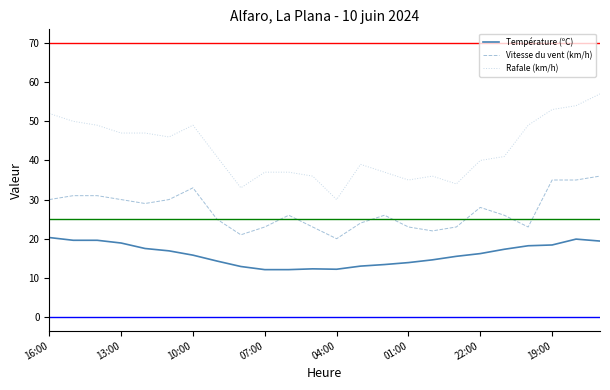

What is the smallest value displayed?

12.1